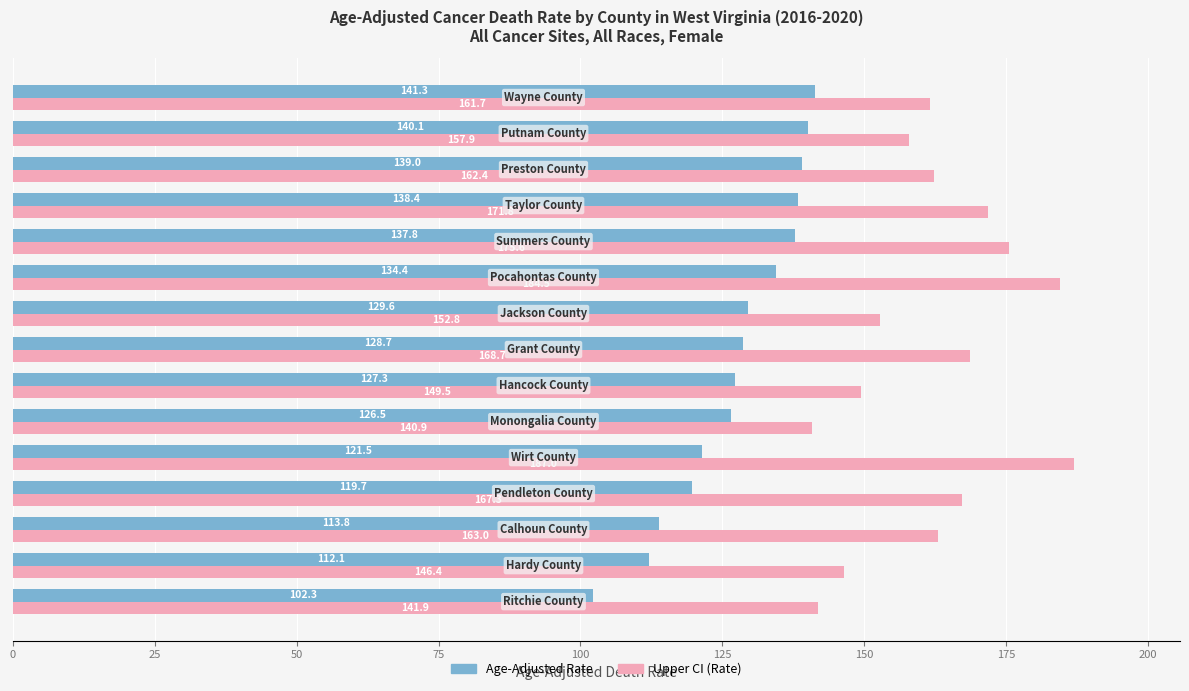

Which series has the largest range (max minus min)?

Upper CI (Rate)